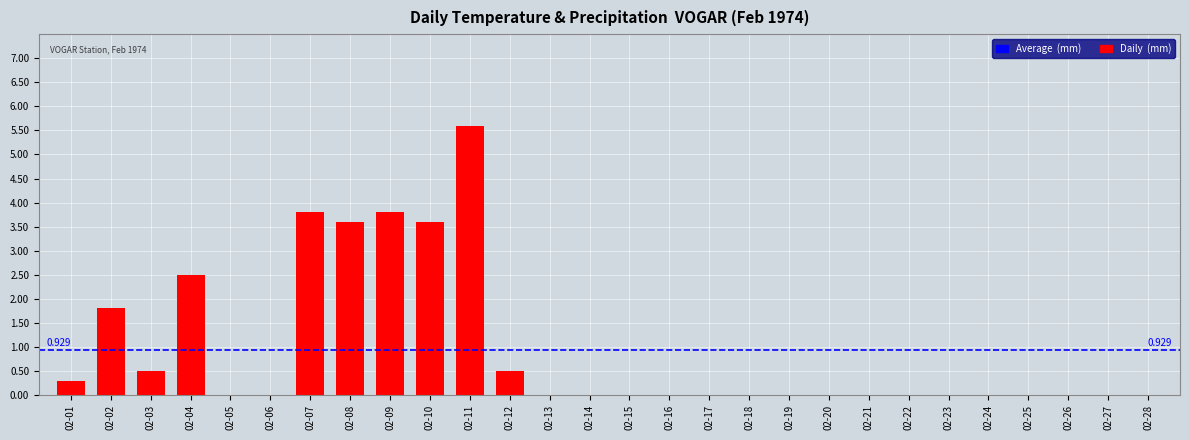

Reading left to right, list all the values displayed in this chart.

0.3	1.8	0.5	2.5	0.0	0.0	3.8	3.6	3.8	3.6	5.6	0.5	0.0	0.0	0.0	0.0	0.0	0.0	0.0	0.0	0.0	0.0	0.0	0.0	0.0	0.0	0.0	0.0